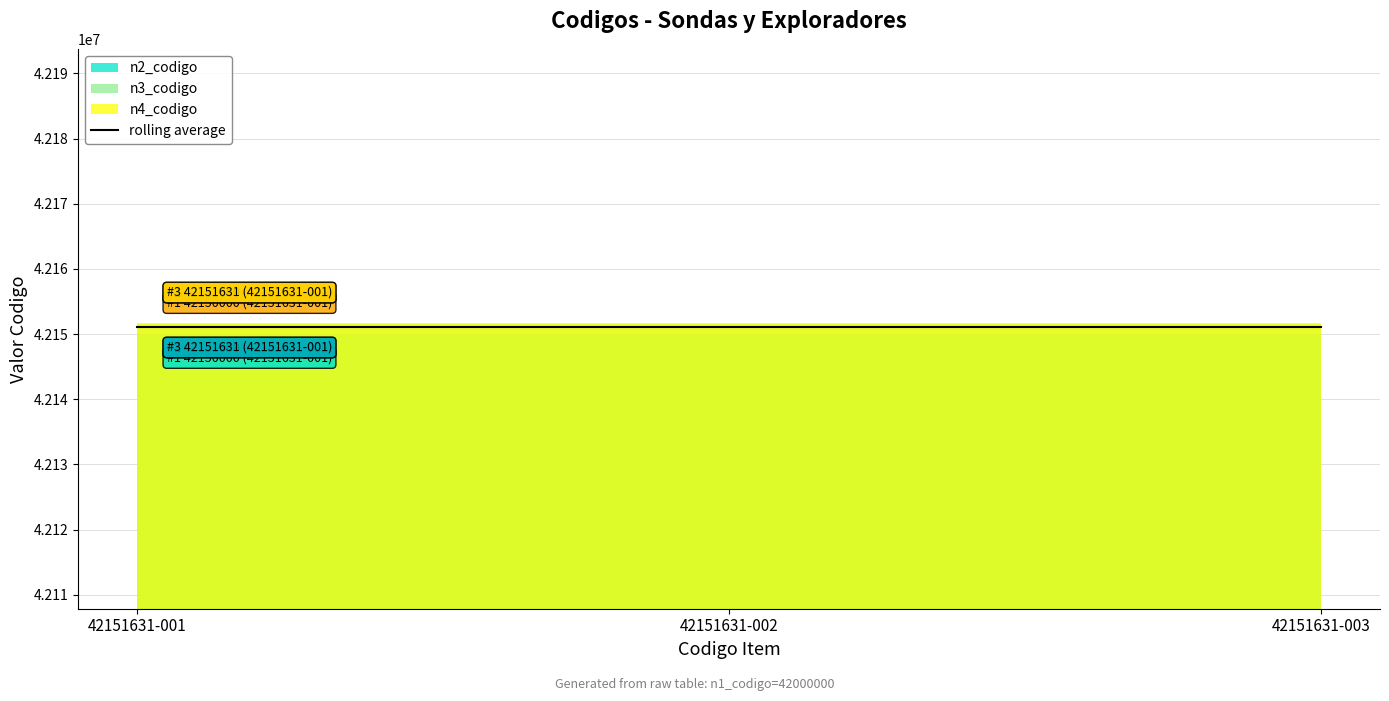

What is the lowest value of the n4_codigo series?

42151631